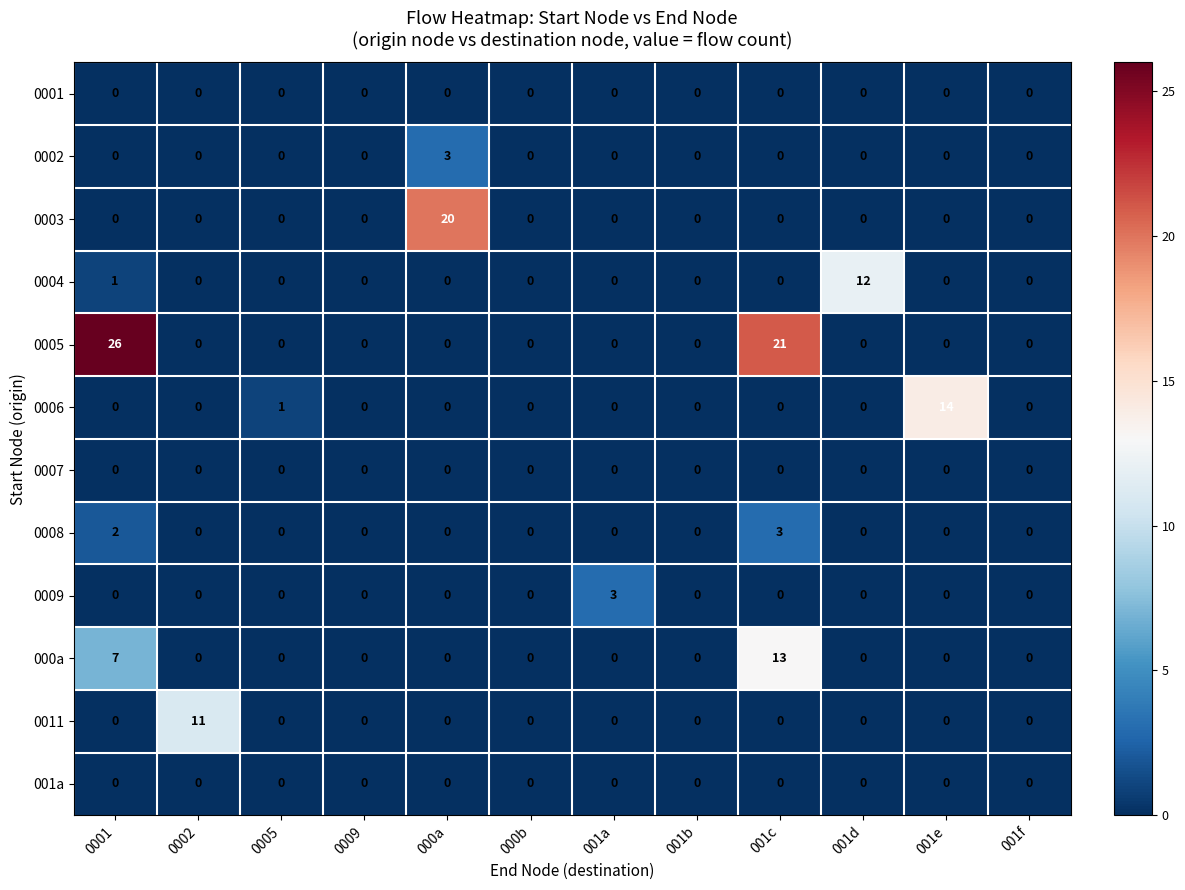

What is the maximum value for 0002?

3